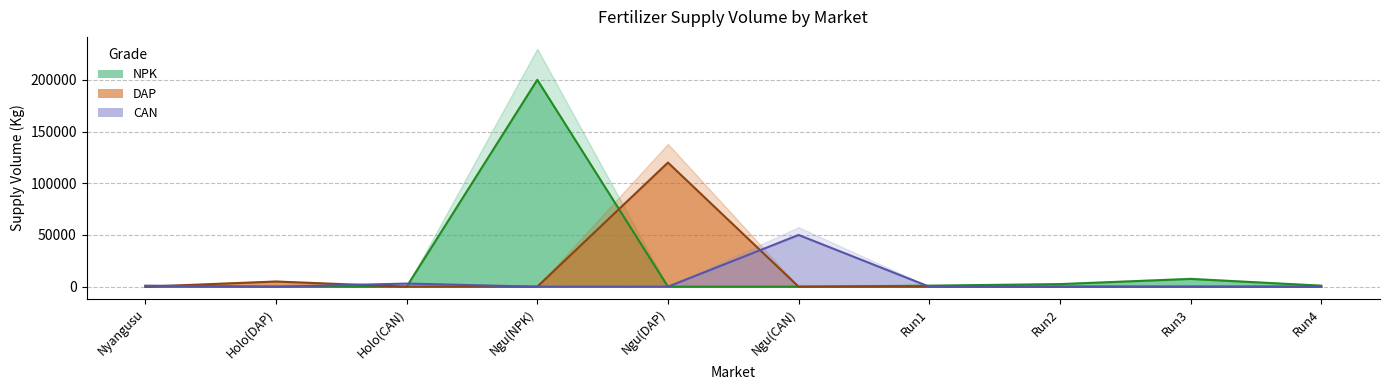

Rank the series by their maximum value, from highest to lowest.

NPK, DAP, CAN